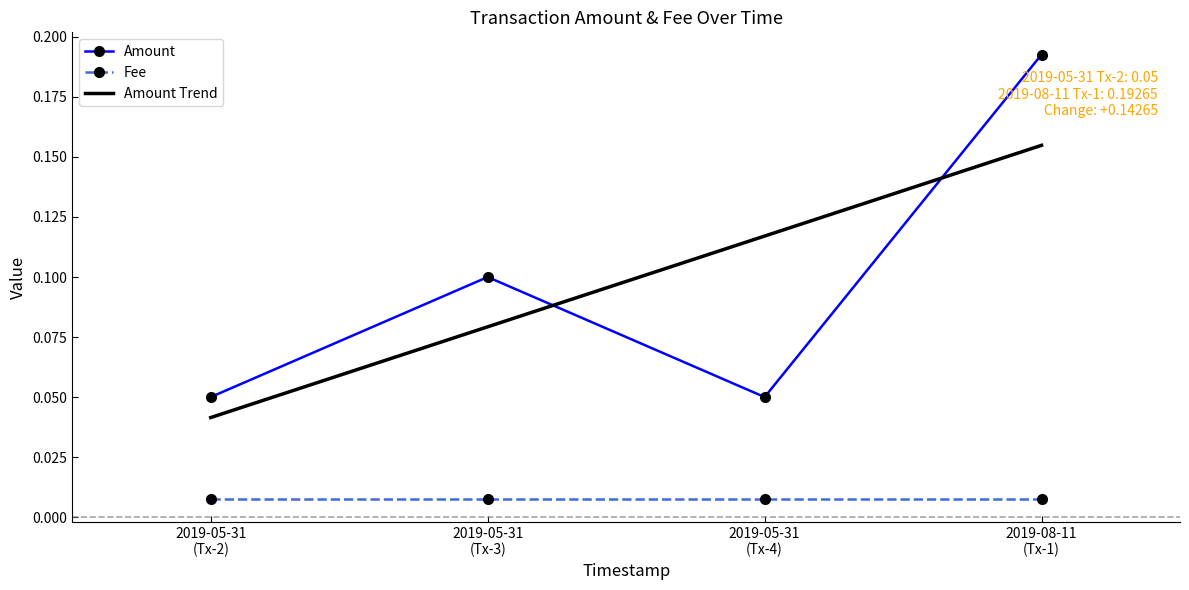

How many distinct data groups are displayed?

2